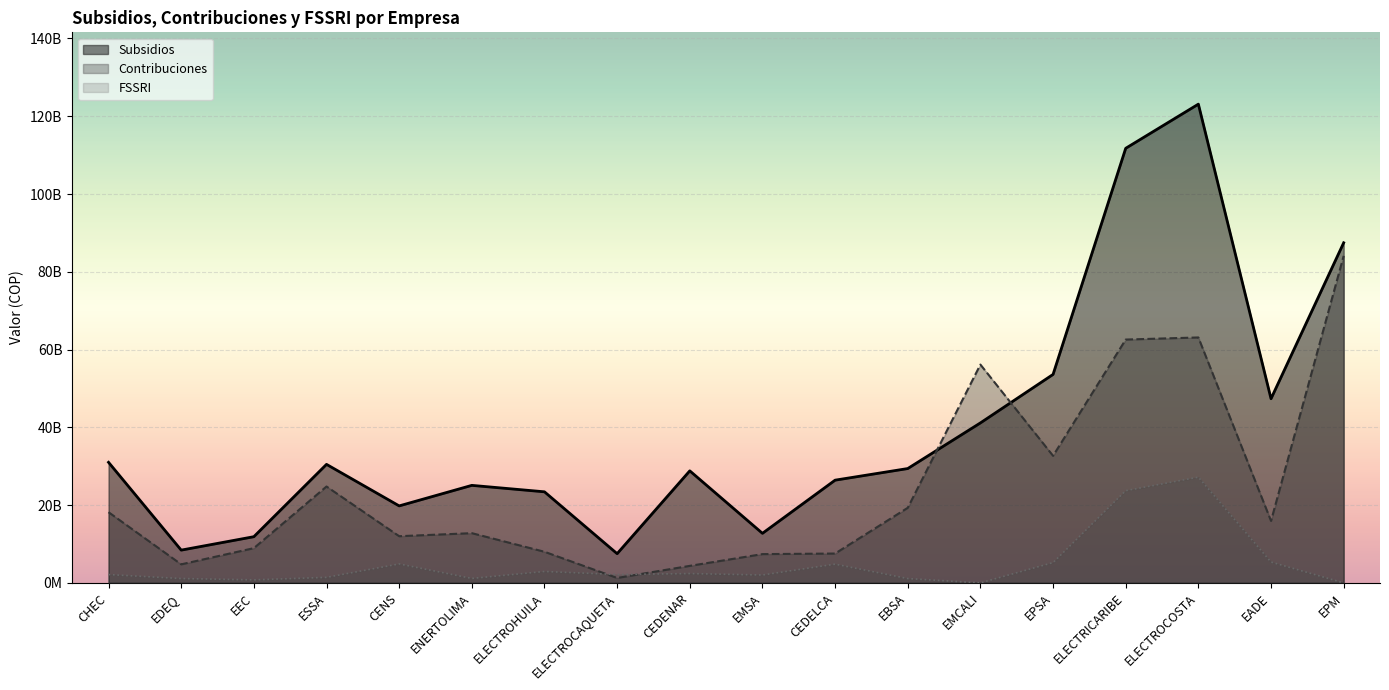

True or false: Subsidios has more than 1 interior local peaks.

True